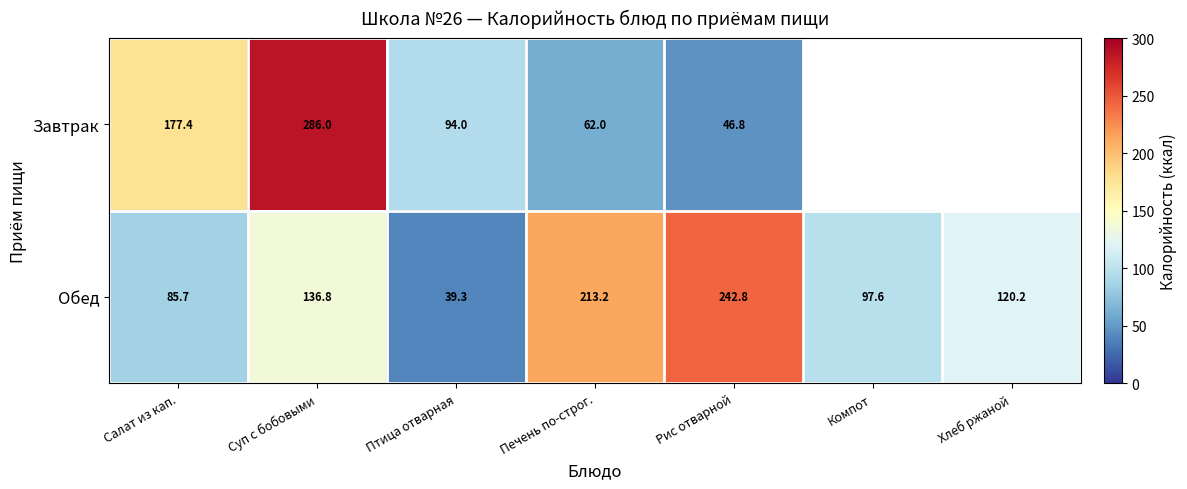

Rank the categories by Обед value from lowest to highest.

Птица отварная, Салат из кап., Компот, Хлеб ржаной, Суп с бобовыми, Печень по-строг., Рис отварной